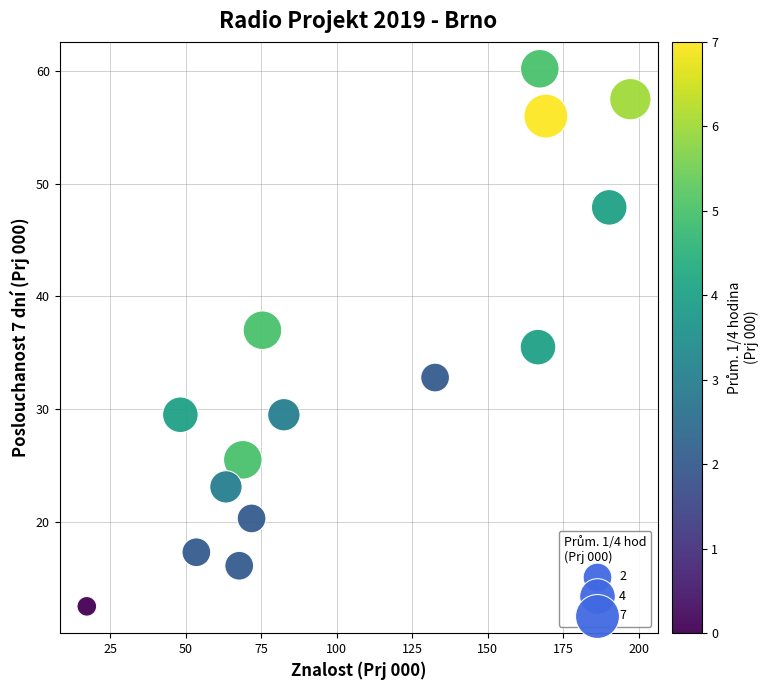

What is the range of Y values (max minus min)?

47.7